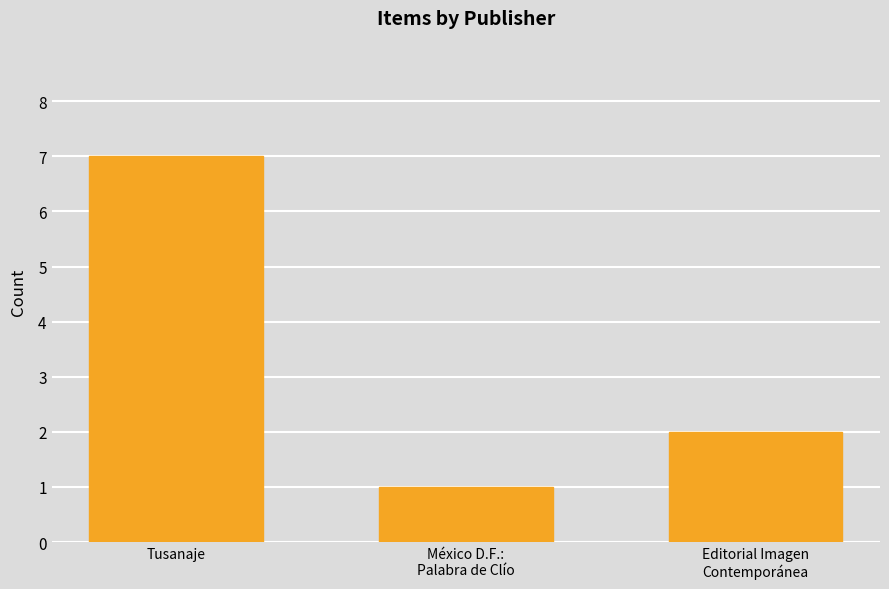

What is the label of the 2nd bar from the left?

México D.F.:
Palabra de Clío